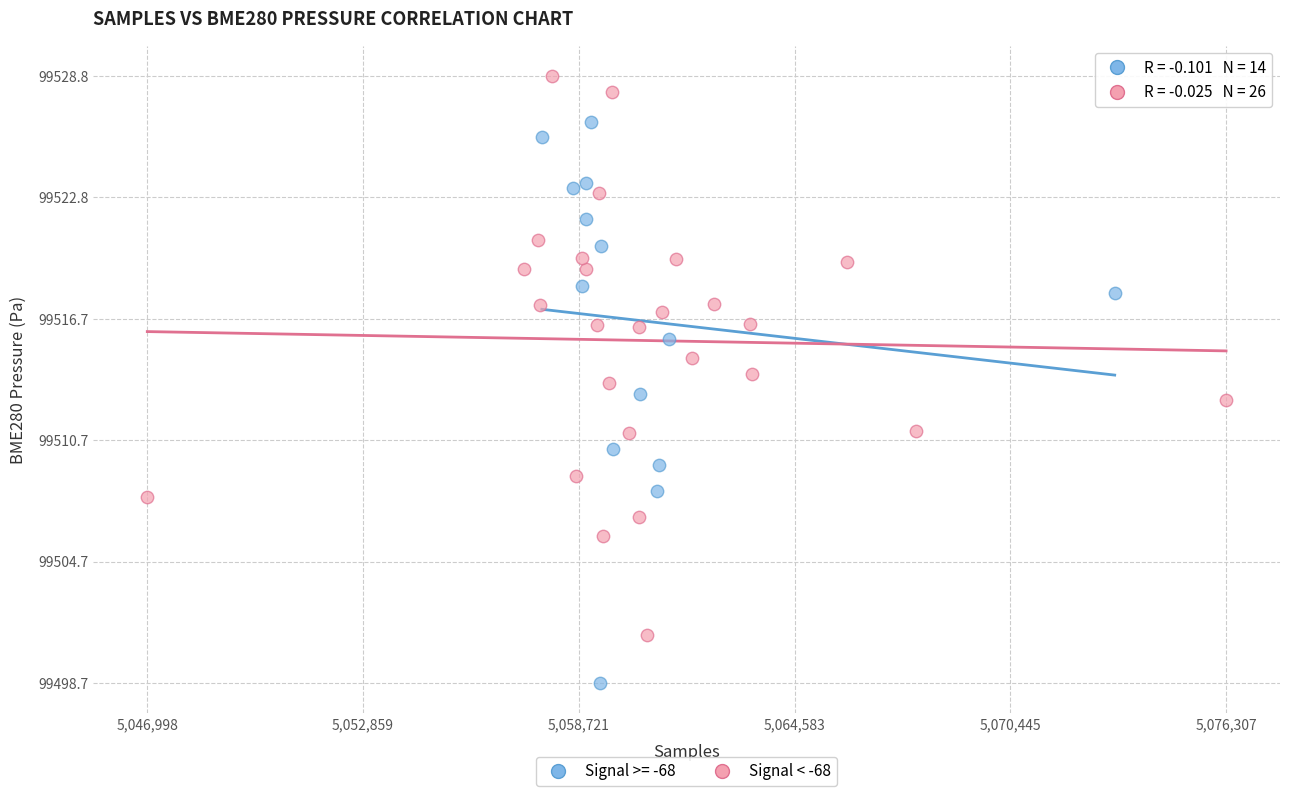

Which series contains the highest Y value?

Signal < -68